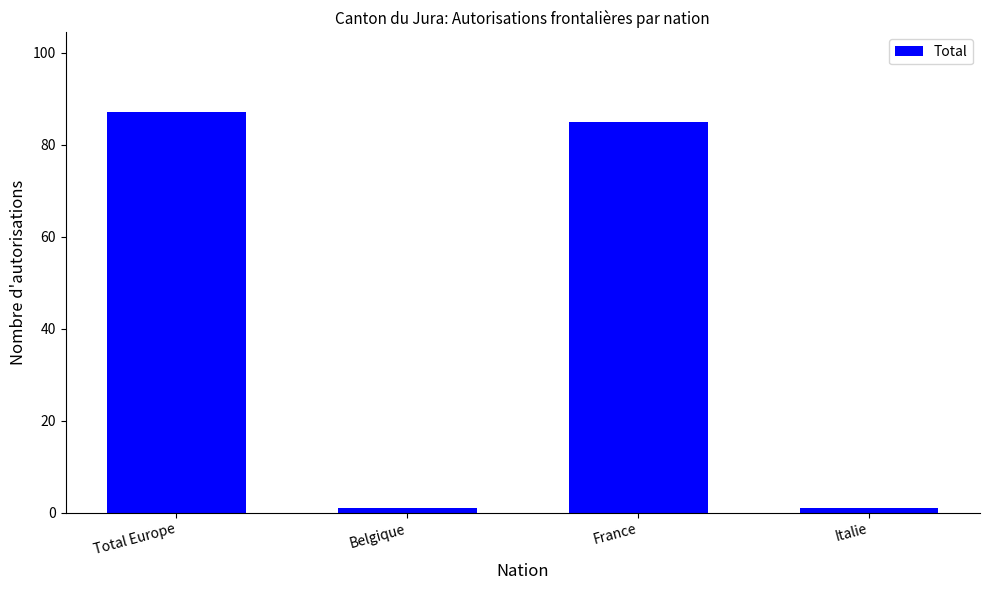

The chart shows a value of 87 at Total Europe. True or false?

True